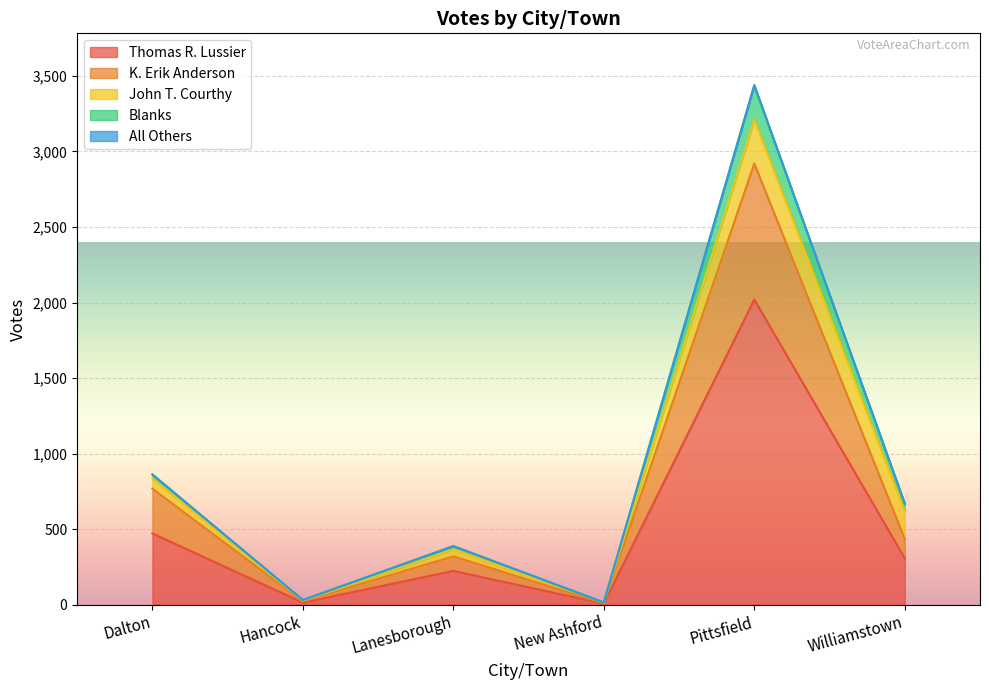

What is the value of the Blanks point at the 2nd from the left?

31